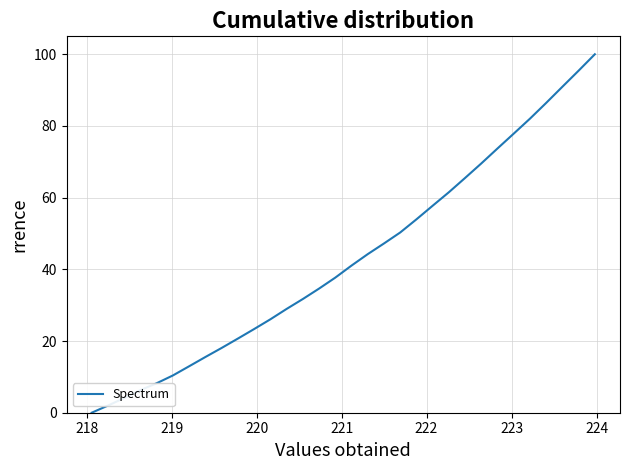

What is the greatest value displayed?

100.0